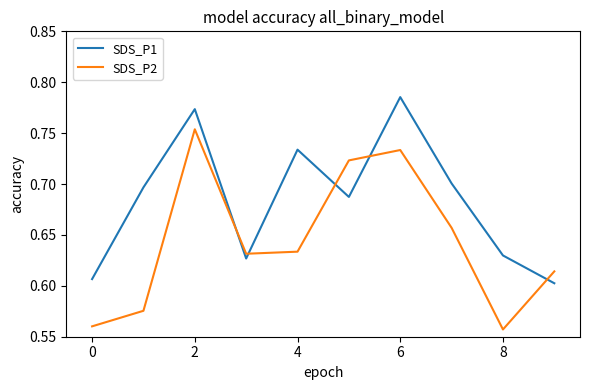

List the series in order of their overall mean, lowest first.

SDS_P2, SDS_P1